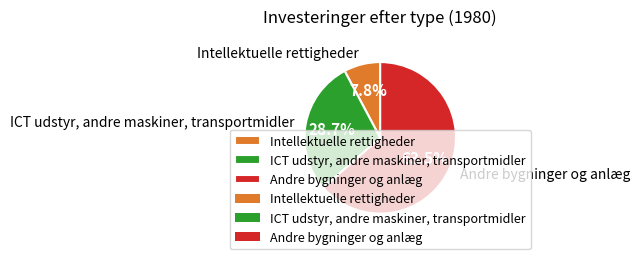

Between Intellektuelle rettigheder and Andre bygninger og anlæg, which is larger?

Andre bygninger og anlæg